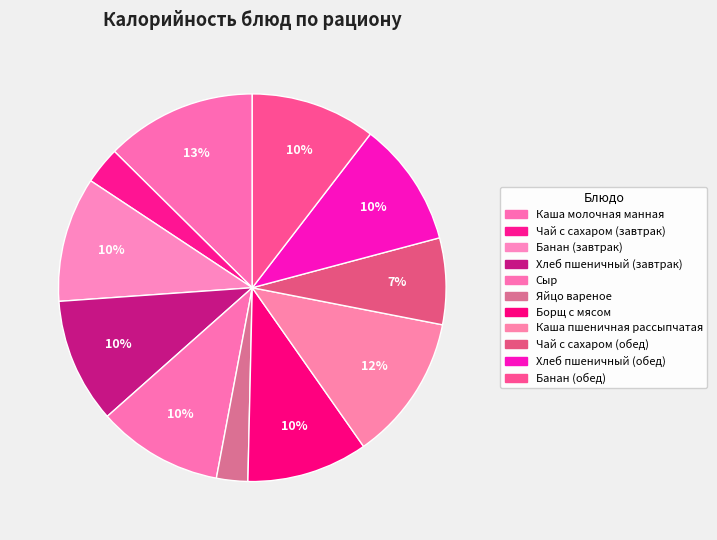

What percentage is NOT represented by Чай с сахаром (завтрак)?

96.9%